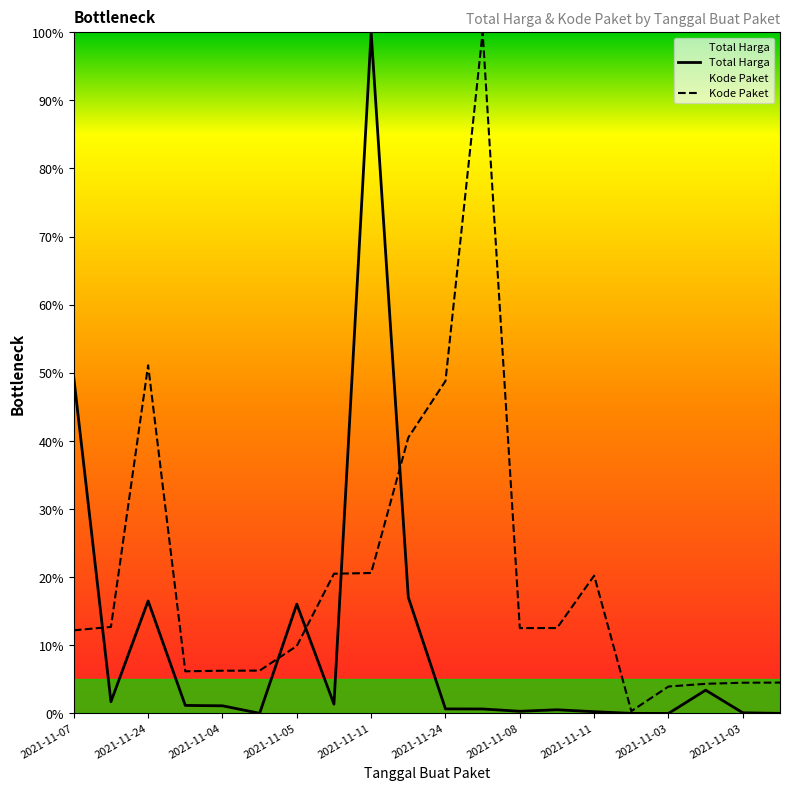

Which category has the lowest value across all series?

2021-11-03